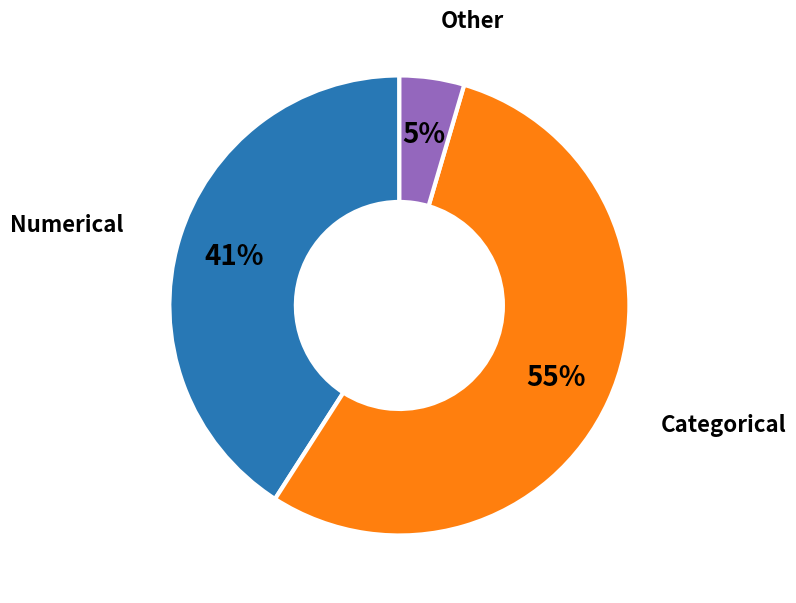

How many slices are in this pie chart?

3